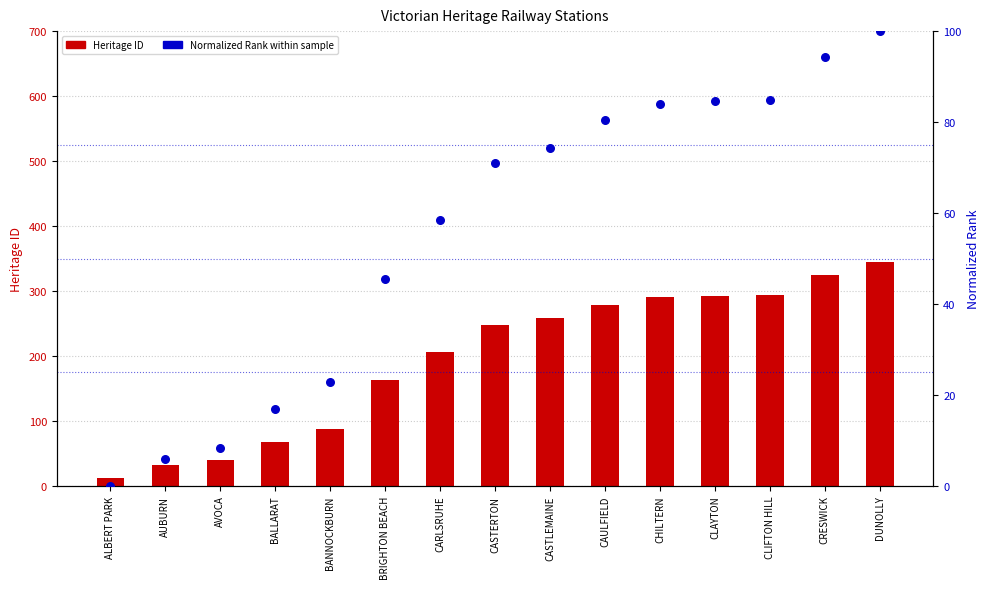

Which series reaches the minimum Y coordinate?

Normalized Rank (0-100)